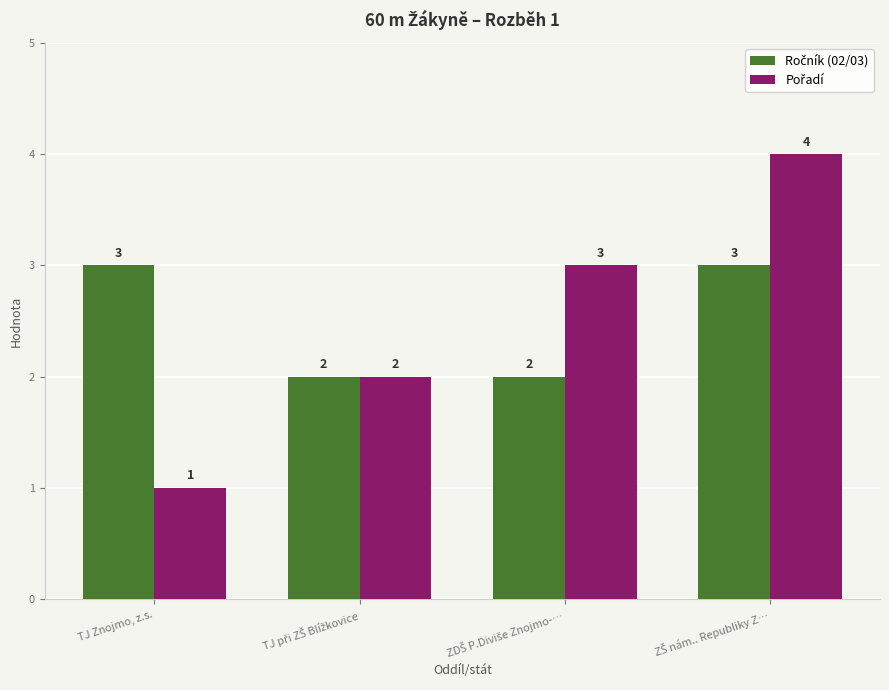

Which label corresponds to the smallest value in the chart?

TJ Znojmo, z.s.